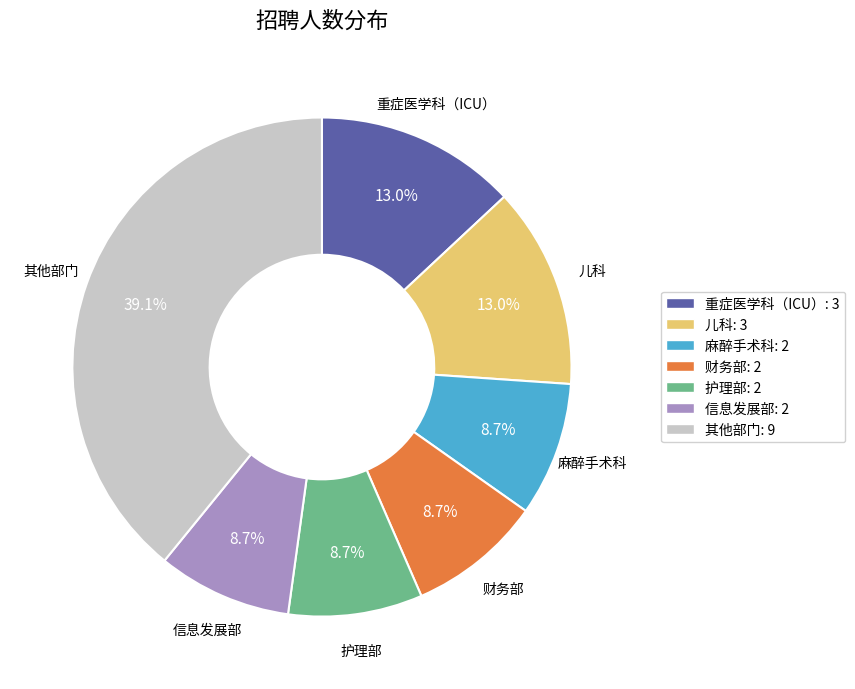

Is there any slice that represents more than half of the pie?

No